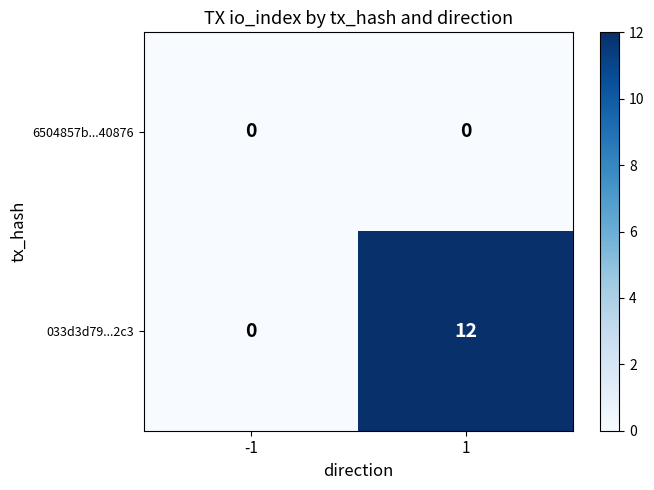

The value of 033d3d79...2c3 at -1 is -8. True or false?

False